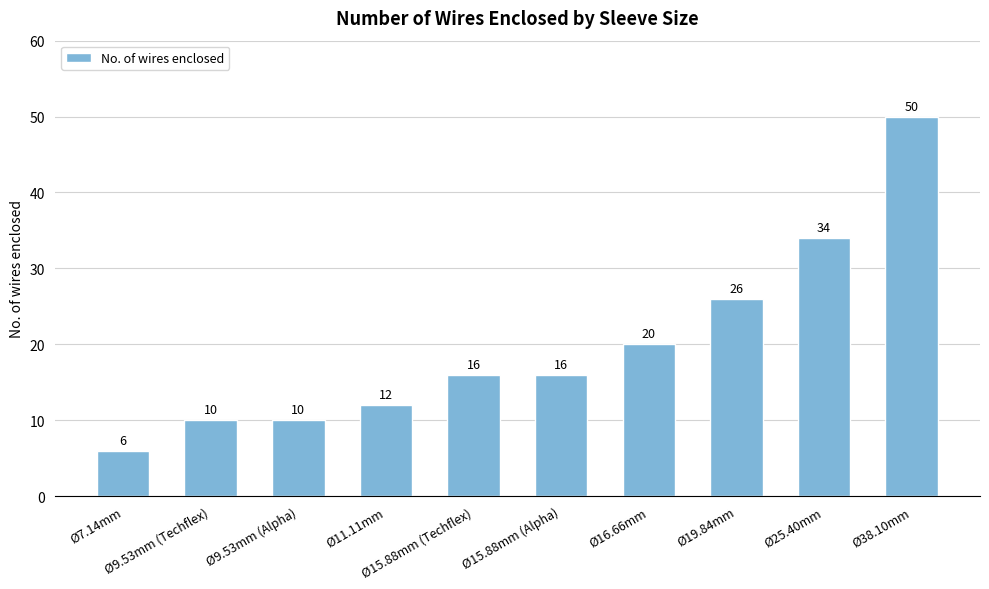

What is the sum of the values at Ø25.40mm and Ø9.53mm (Techflex)?

44